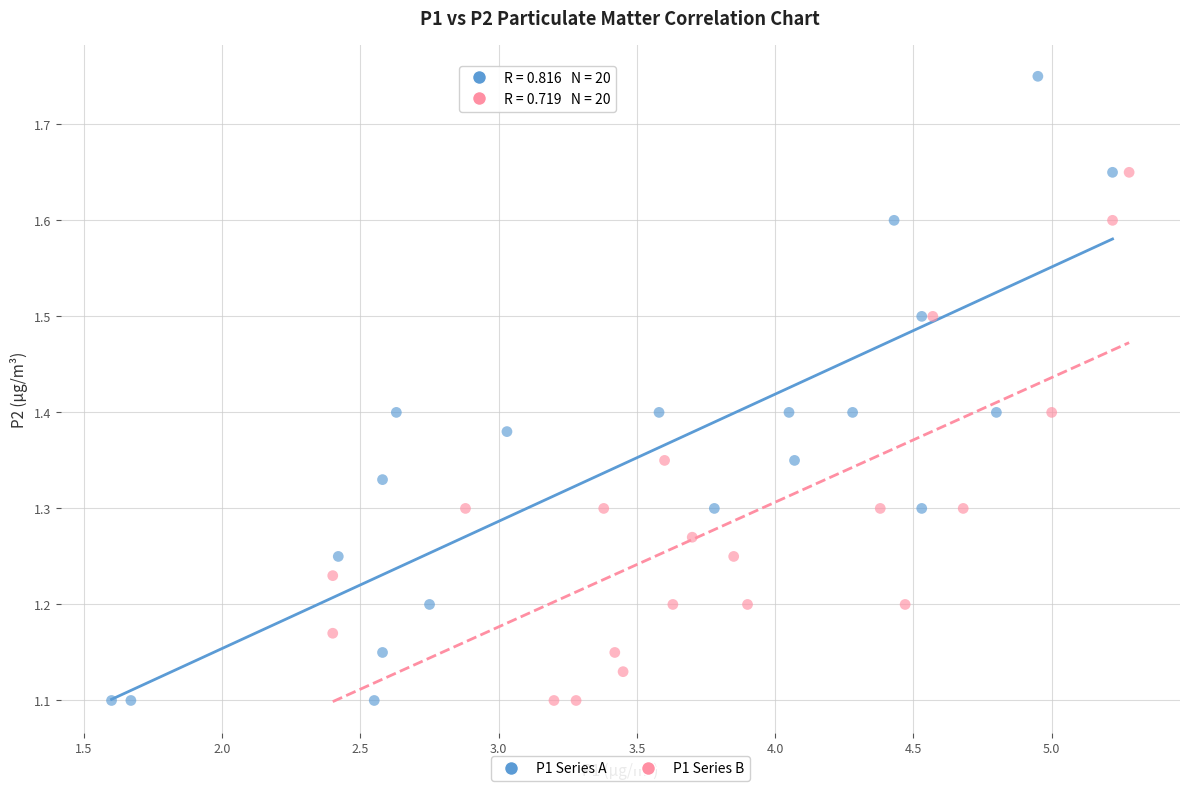

What are all the series names shown in the legend?

P1 Series A, P1 Series B